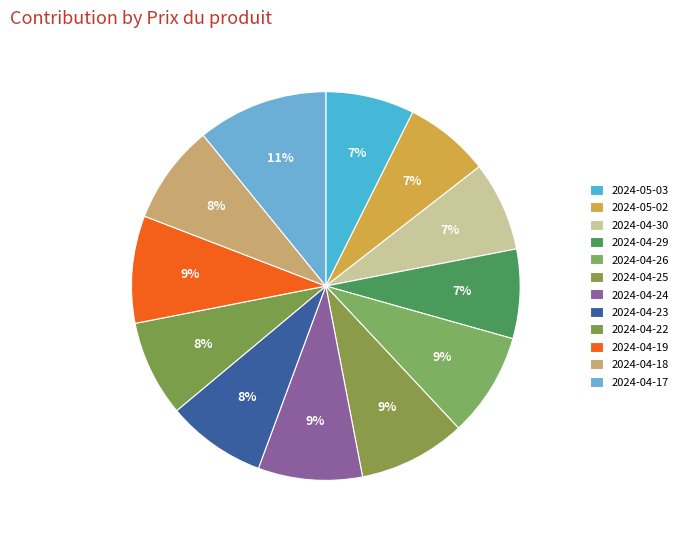

To the nearest percent, what is the average slice percentage?

8%